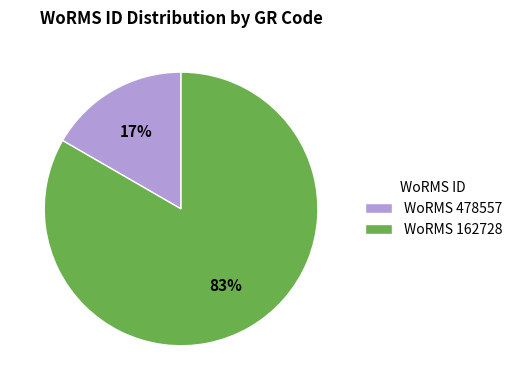

Rank the categories by value from lowest to highest.

WoRMS 478557, WoRMS 162728